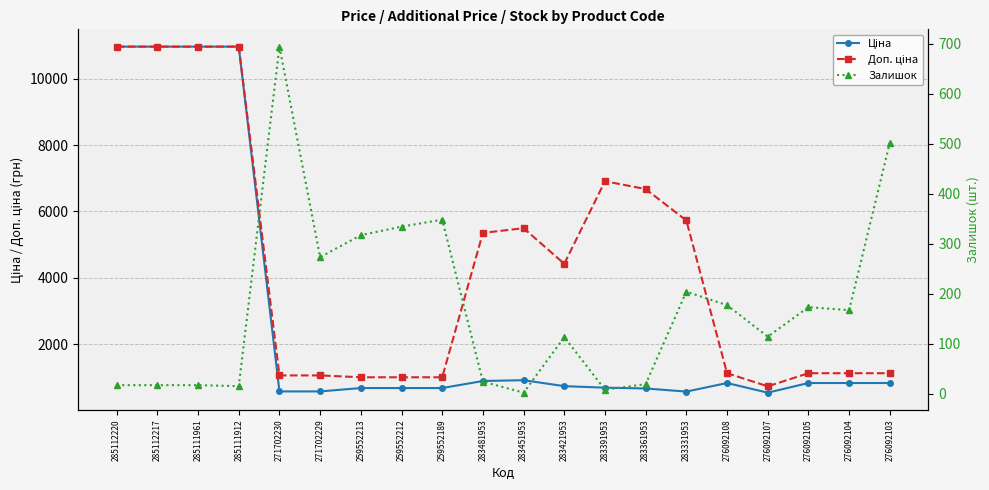

What is the difference between the second highest and minimum values in the Залишок series?

500.0